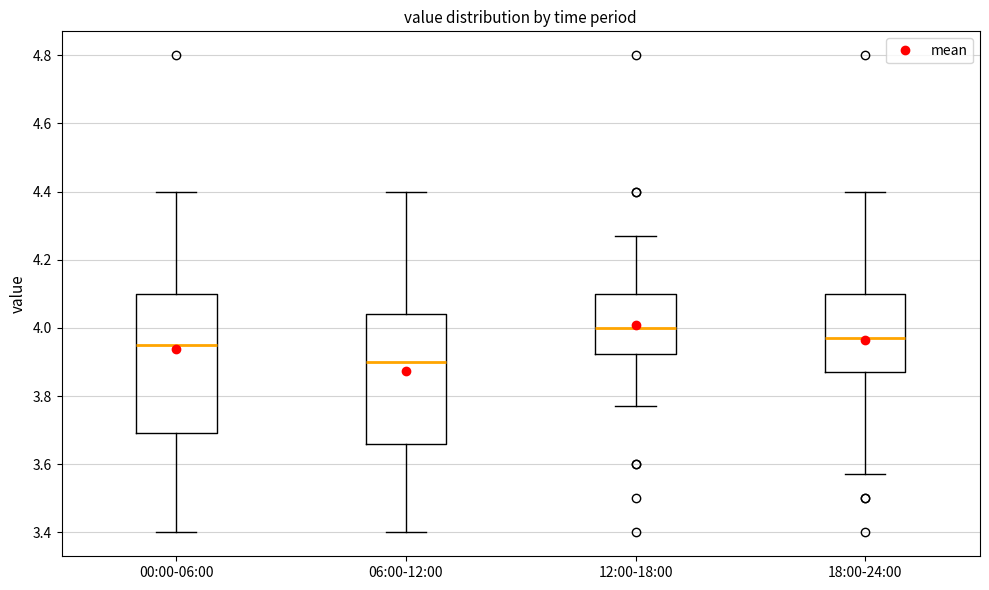

Reading left to right, read every box against the y-axis: the position of its median line, the range the box covers, and the ends of its whiskers. The values are not printed on the chart, so give them approximately, as read against the axis.

00:00-06:00: median 3.96, box 3.70 to 4.10, whiskers 3.40 to 4.40
06:00-12:00: median 3.90, box 3.66 to 4.04, whiskers 3.40 to 4.40
12:00-18:00: median 4.00, box 3.92 to 4.10, whiskers 3.78 to 4.28
18:00-24:00: median 3.98, box 3.88 to 4.10, whiskers 3.58 to 4.40